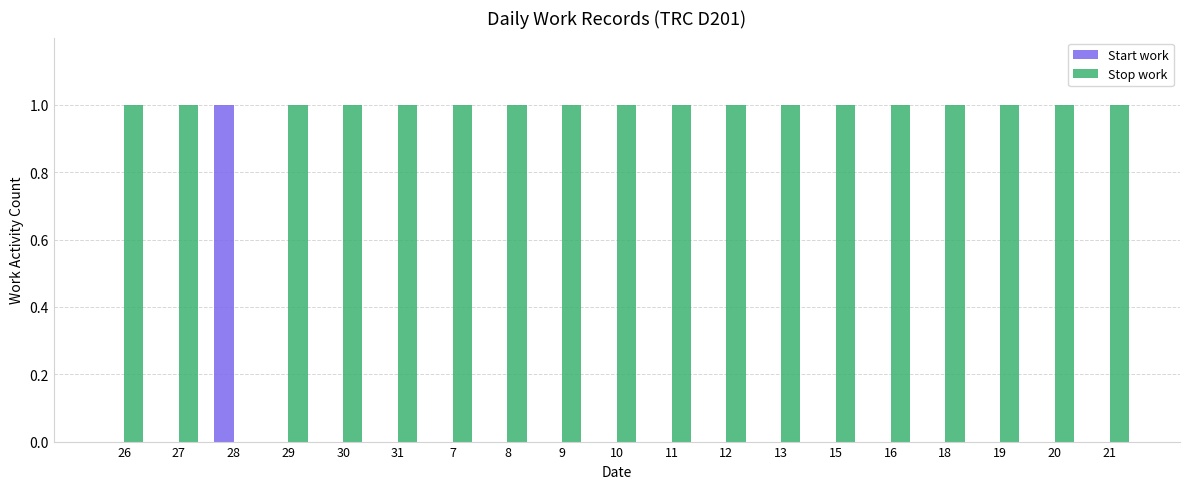

Is the value of Stop work at 15 greater than the value of Start work at 18?

Yes